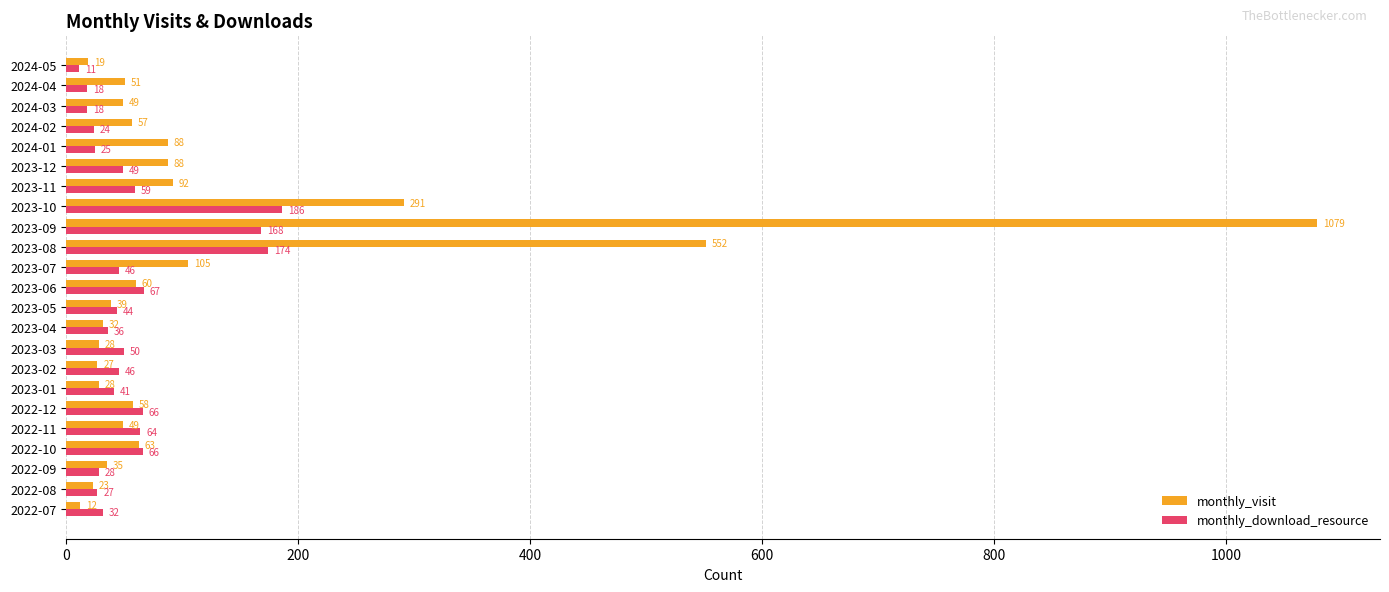

Which series has the largest range (max minus min)?

monthly_visit